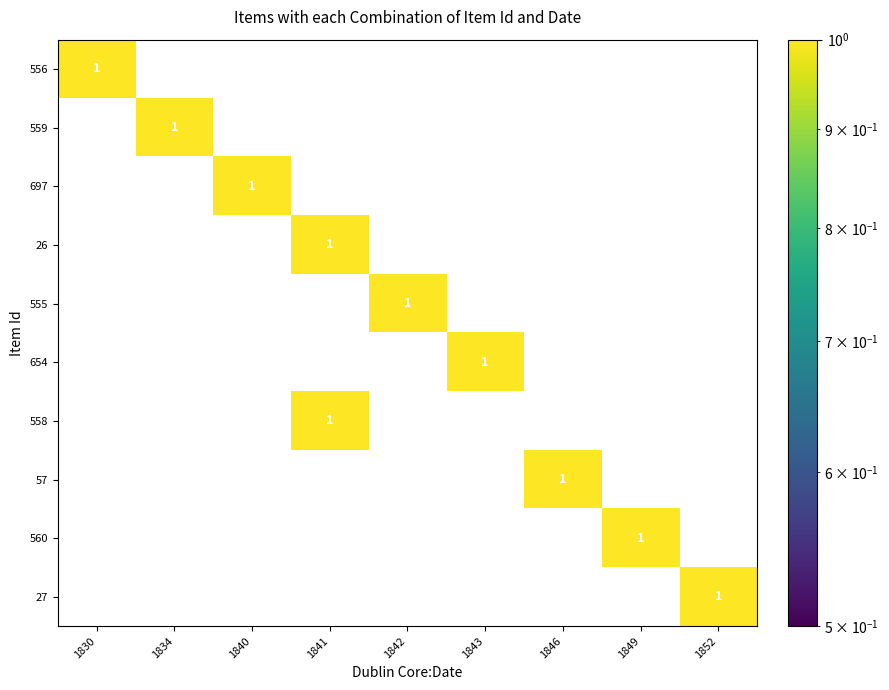

The value of 555 at 1842 is 1. True or false?

True